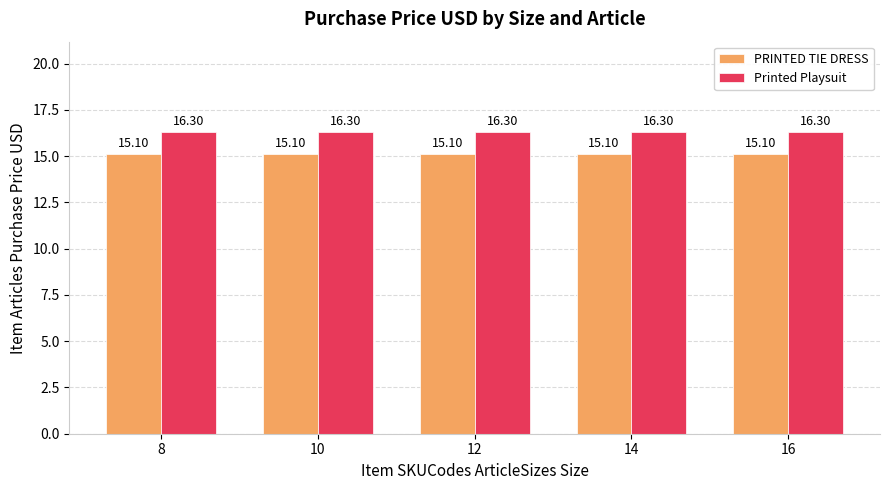

How many categories are shown in the chart?

5